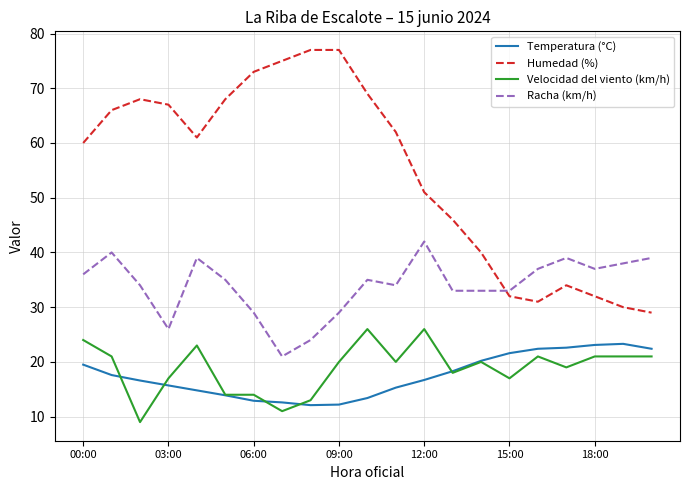

Which series has the widest spread of values?

Humedad (%)